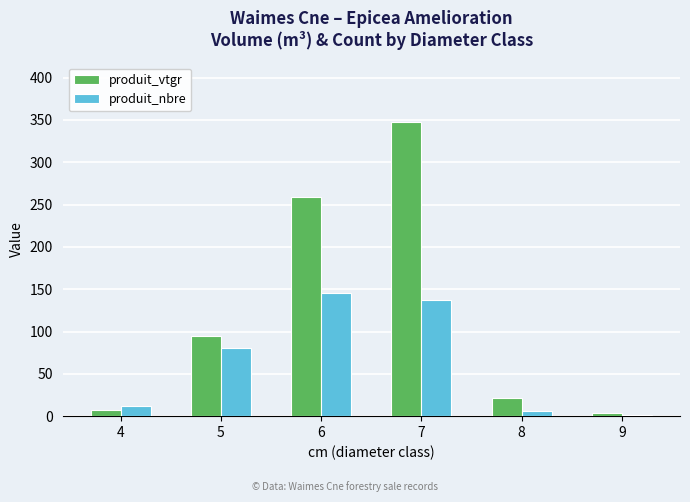

What are all the series names shown in the legend?

produit_vtgr, produit_nbre